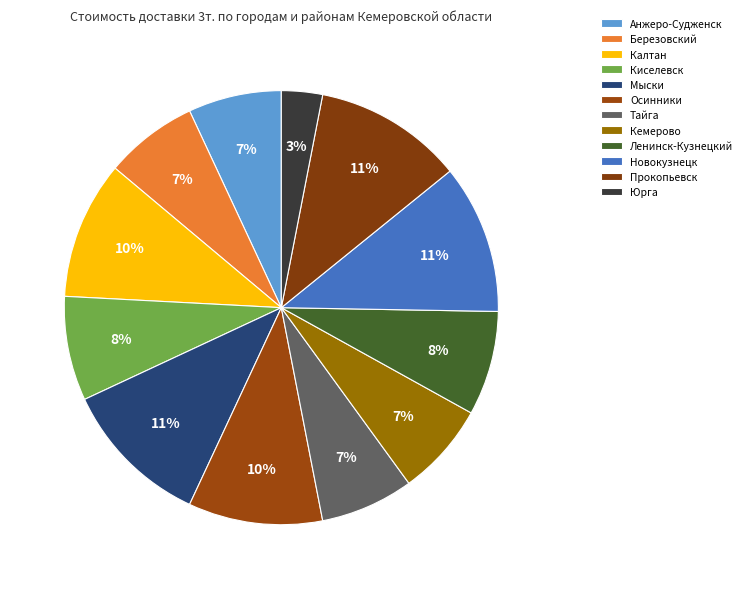

What is the ratio of the value at Осинники to the value at Киселевск?

1.3